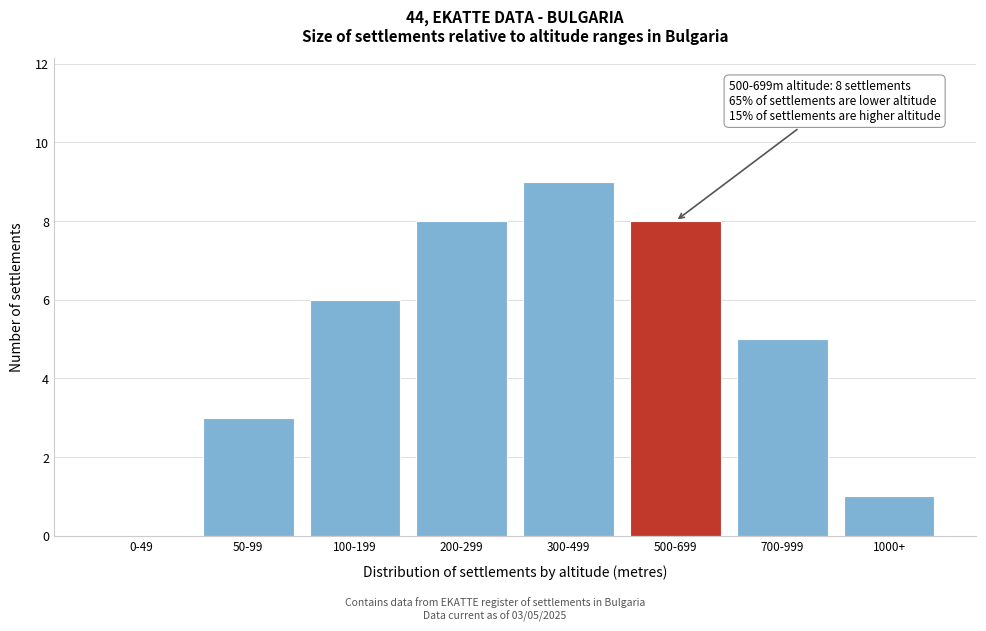

Reading left to right, what are all the values shown in this chart?

0-49=0	50-99=3	100-199=6	200-299=8	300-499=9	500-699=8	700-999=5	1000+=1